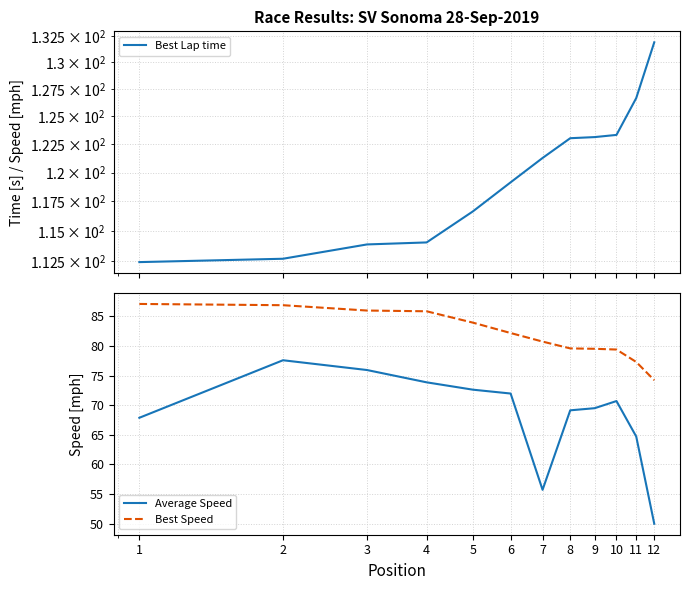

The value of Best Speed at 3 is 140.2. True or false?

False